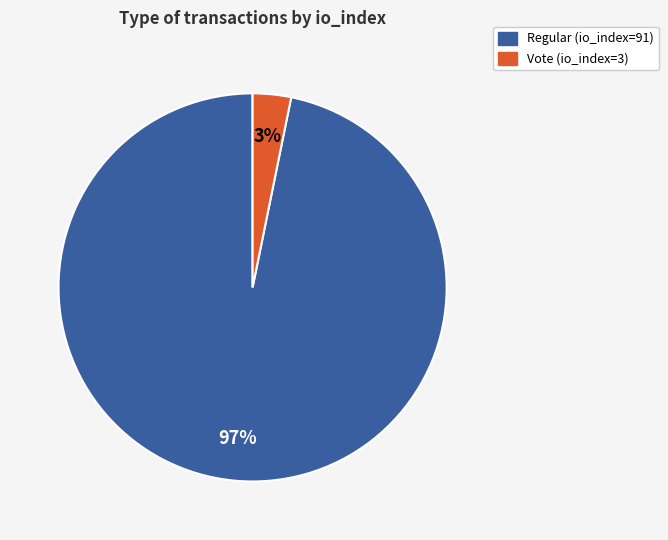

To the nearest percent, what percentage of the pie is Vote (io_index=3)?

3%